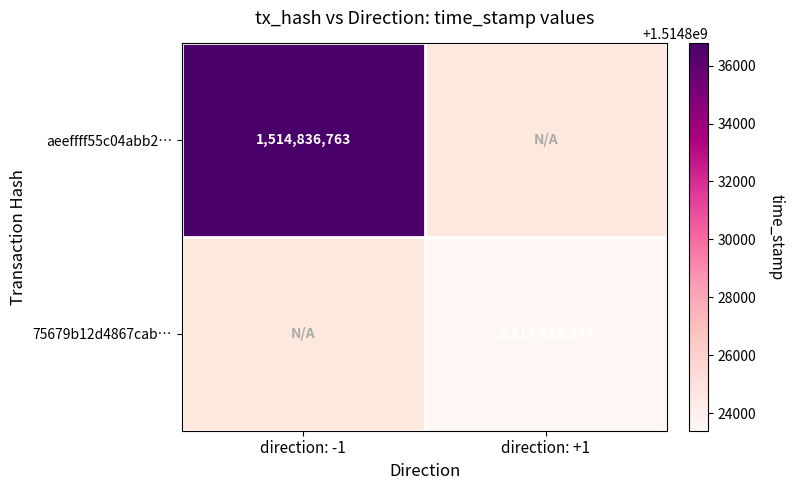

Is it true that 75679b12d4867cab… equals 703495158 at direction: +1?

False